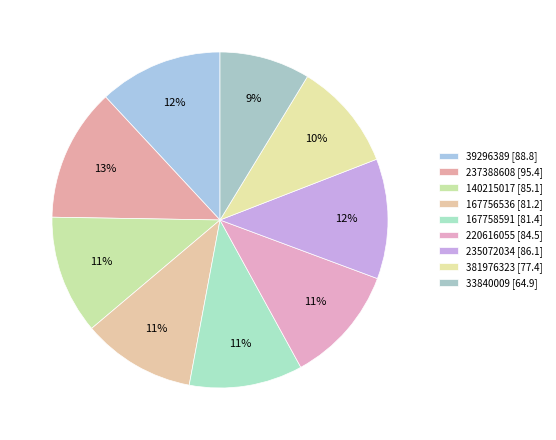

How many segments does this pie chart have?

9